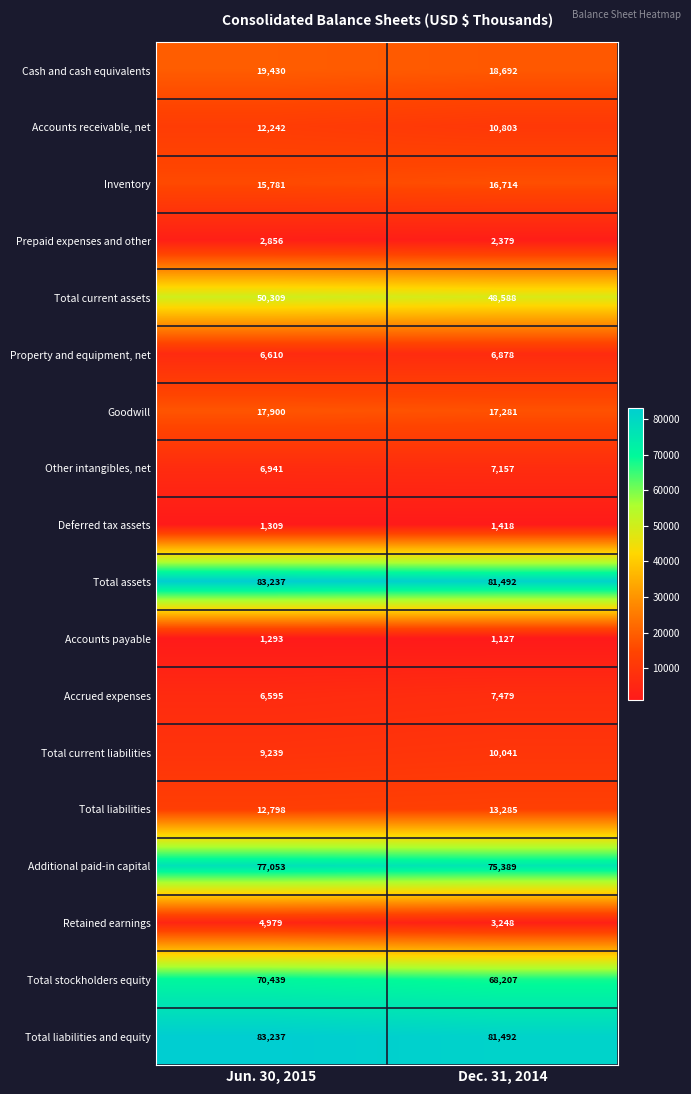

At which label does Total liabilities reach its minimum?

Jun. 30, 2015